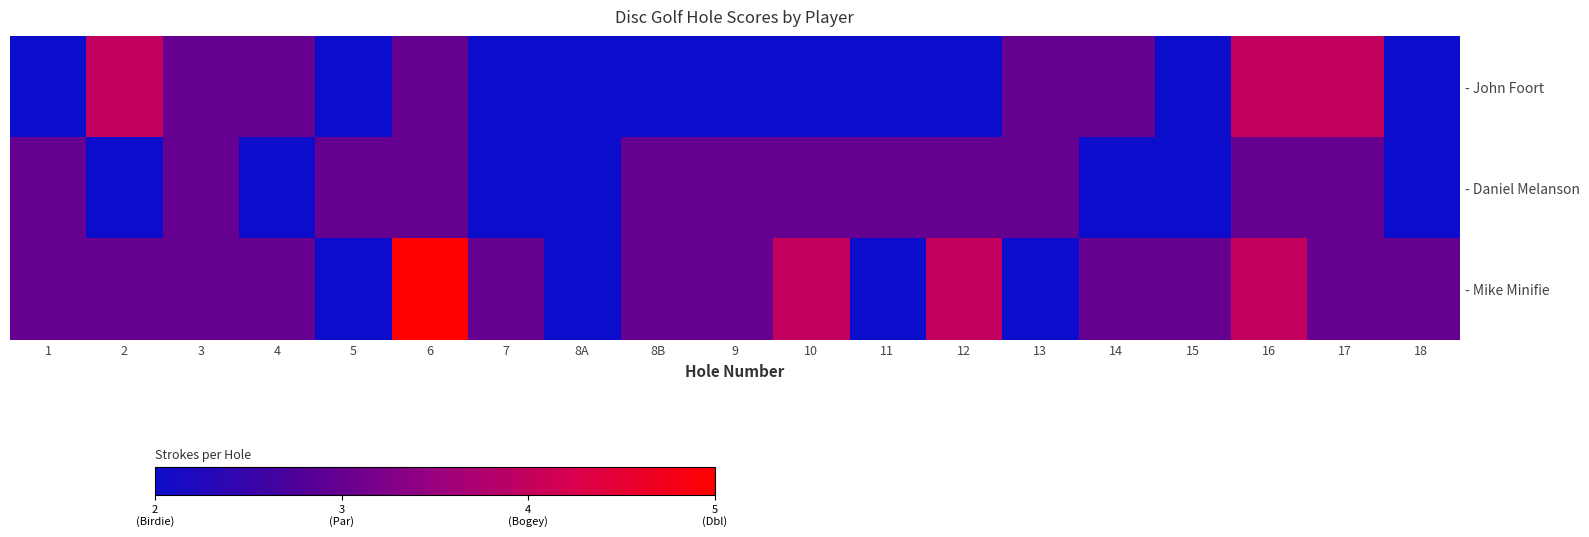

What is the sum of the - Mike Minifie values at 8A and 8B?

5